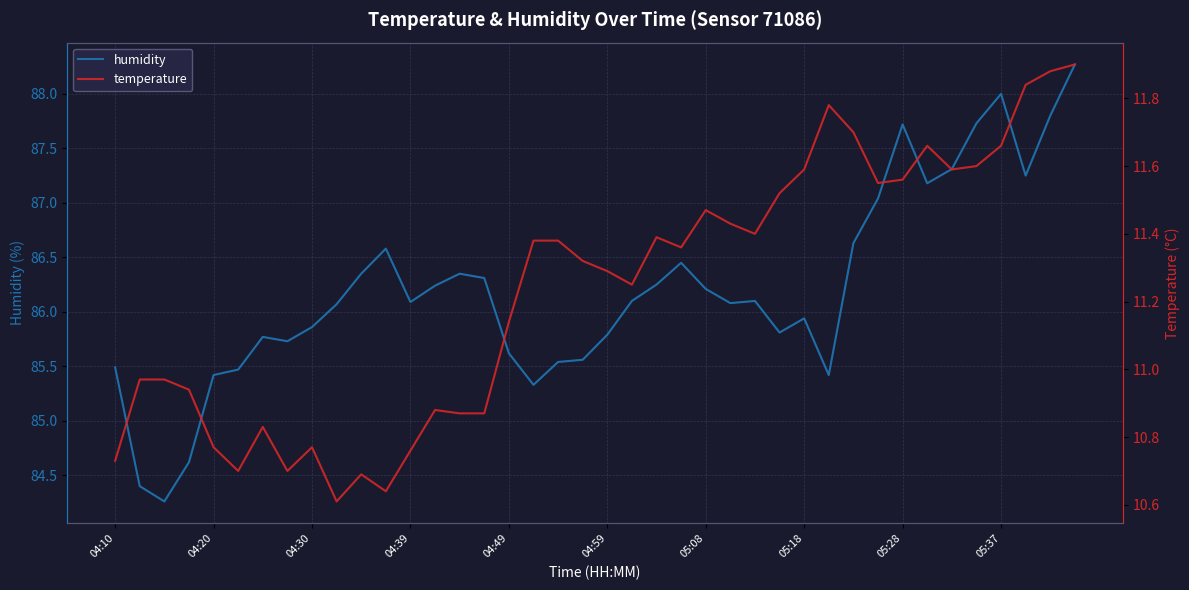

Is it true that humidity equals 139.0 at 05:08?

False